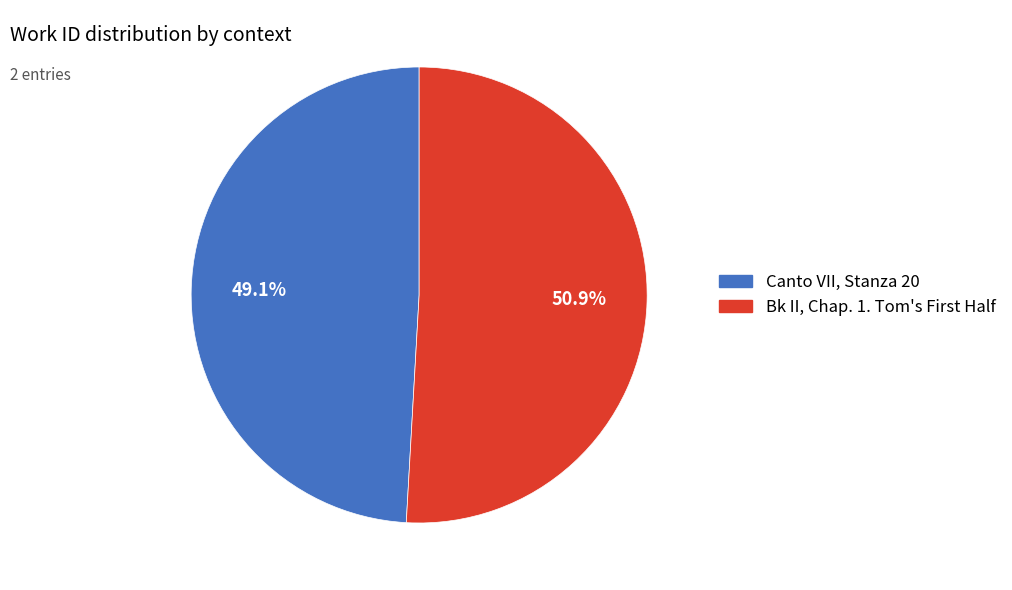

Is there a majority slice in this chart?

Yes